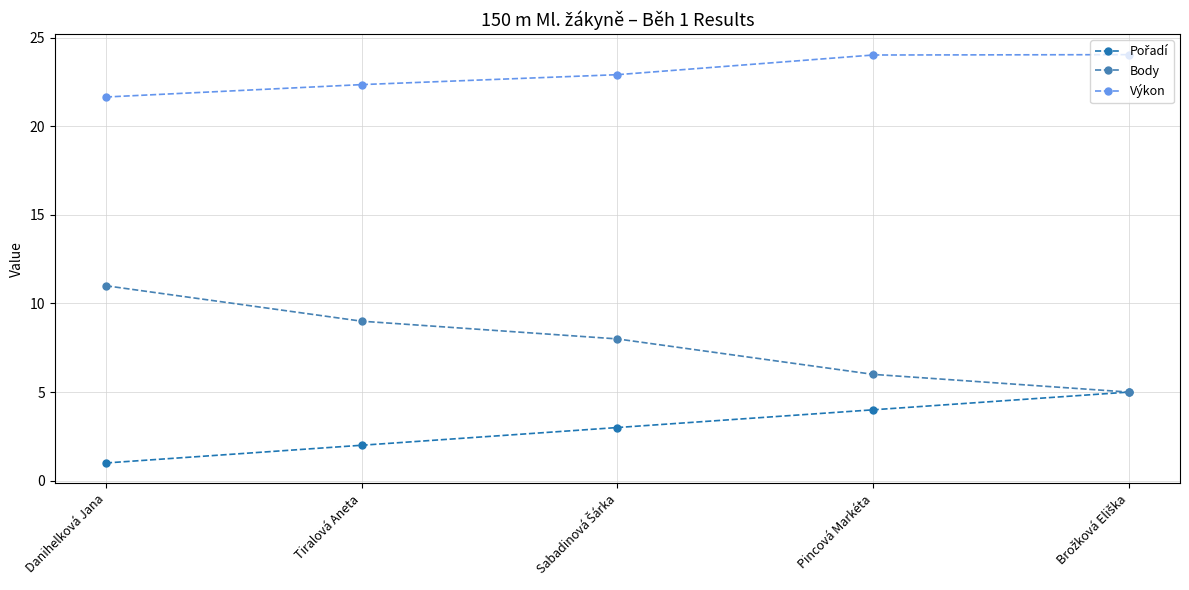

How many Body values are between 6 and 9?

3